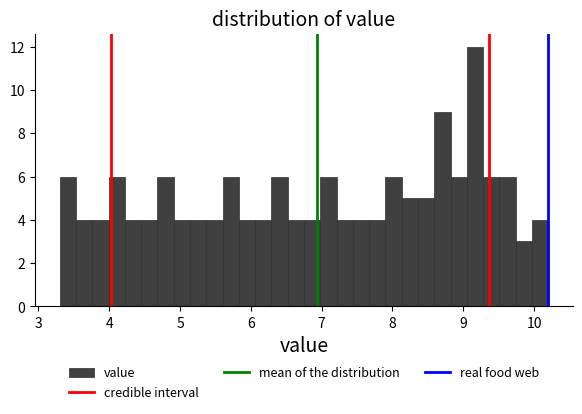

Read against the x-axis, roughly where is the centre of the tallest bar?

9.2